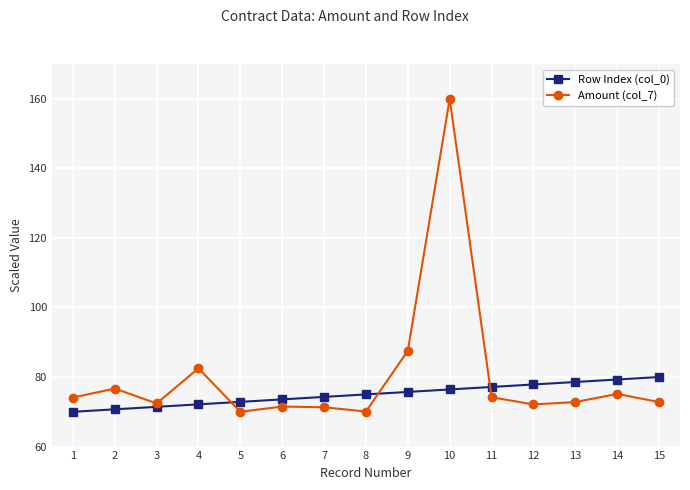

How many values in the Row Index (col_0) series are below 75?

7